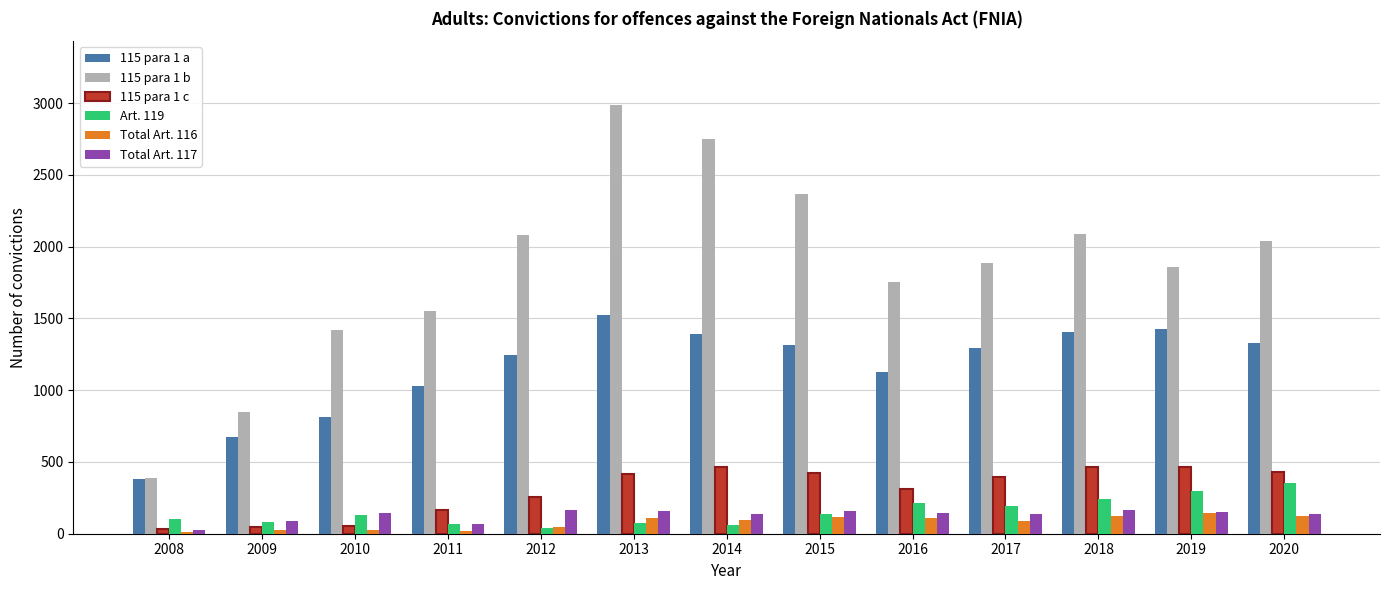

Is the value of Art. 119 at 2011 greater than the value of 115 para 1 a at 2018?

No